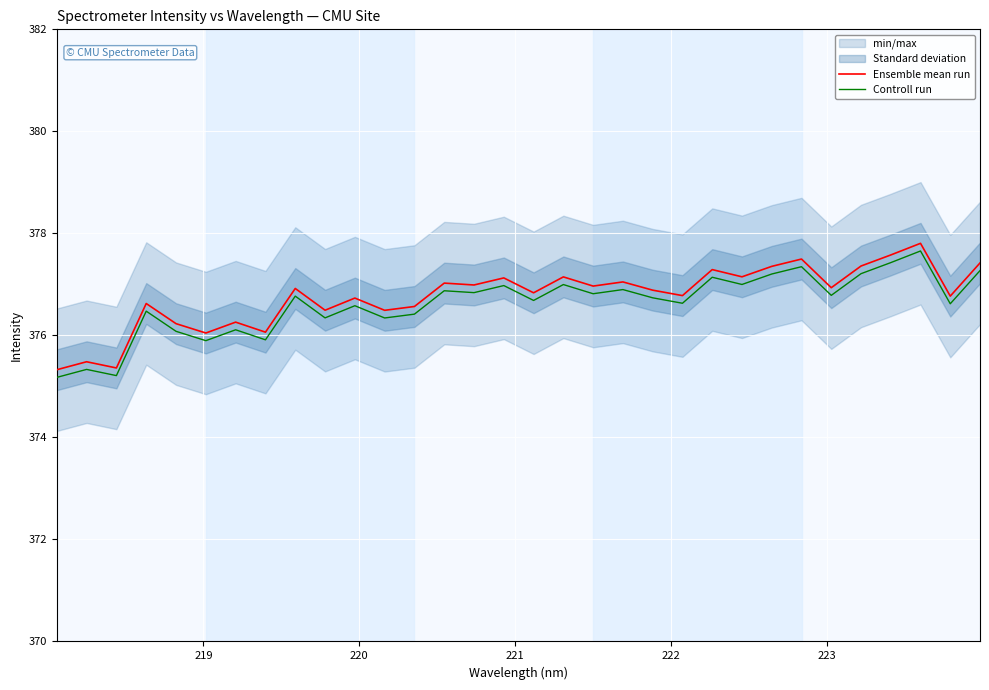

What is the minimum value for Controll run?

375.2